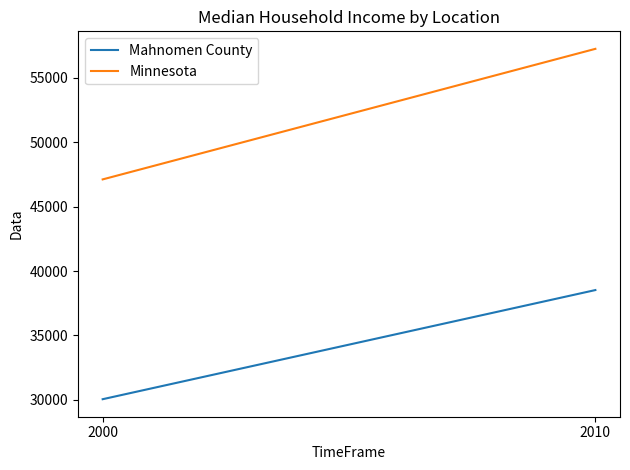

List the labels in order of Minnesota value, smallest first.

2000, 2010